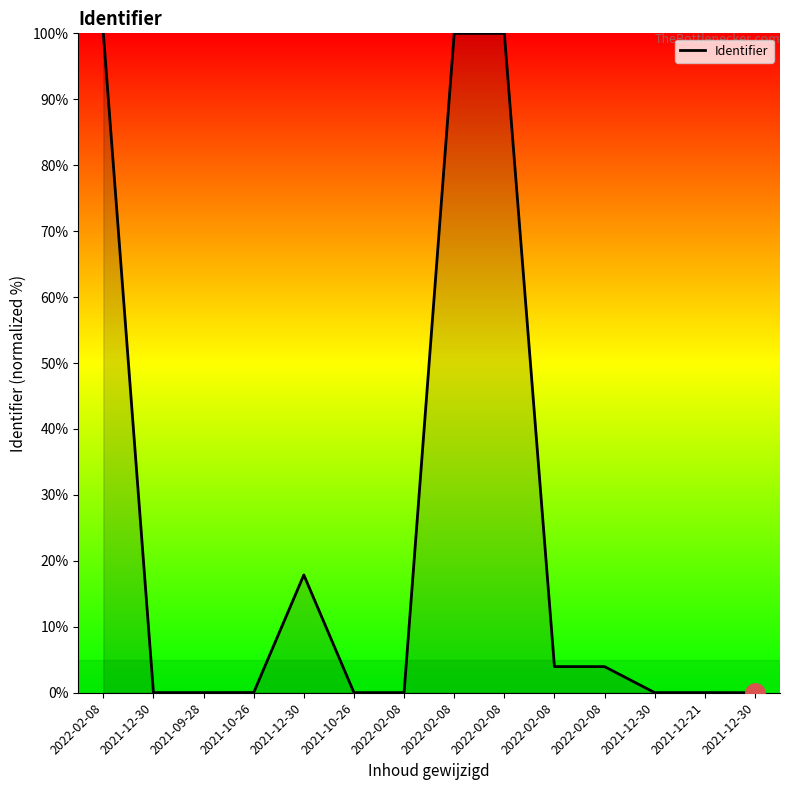

How many lines are shown in the chart?

1